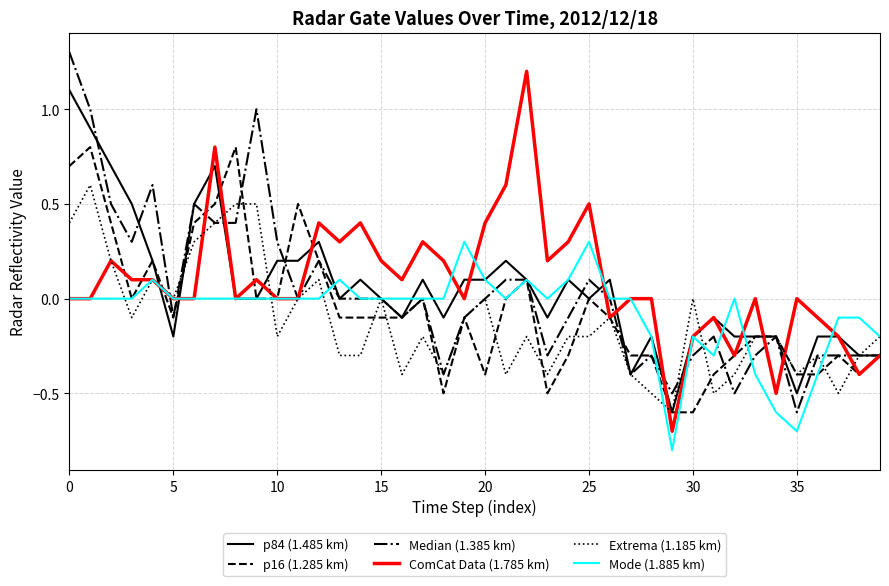

Is this an area chart (filled region under the line)?

No